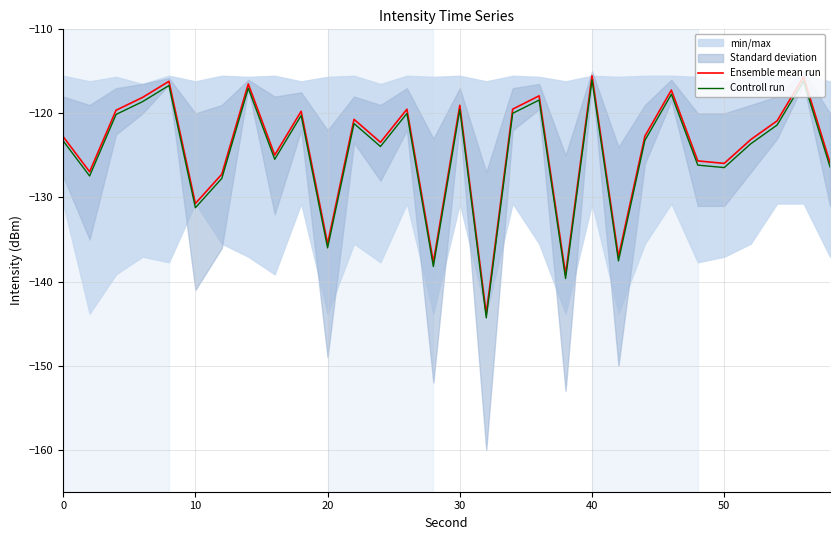

What is the maximum value for Ensemble mean run?

-115.5